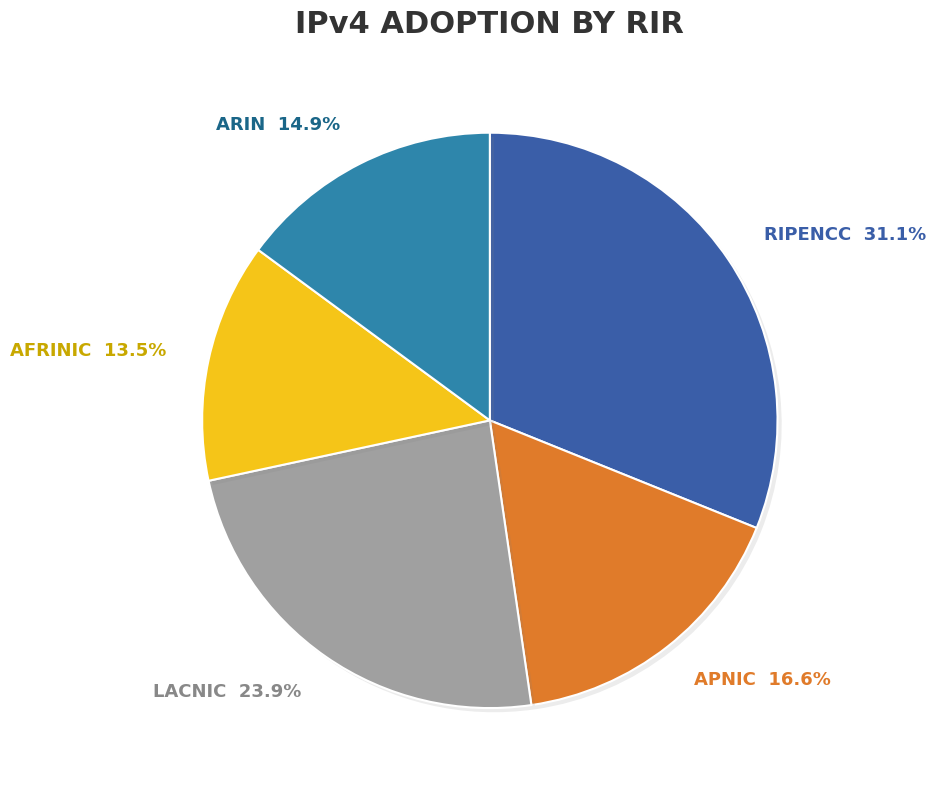

Is there a majority slice in this chart?

No